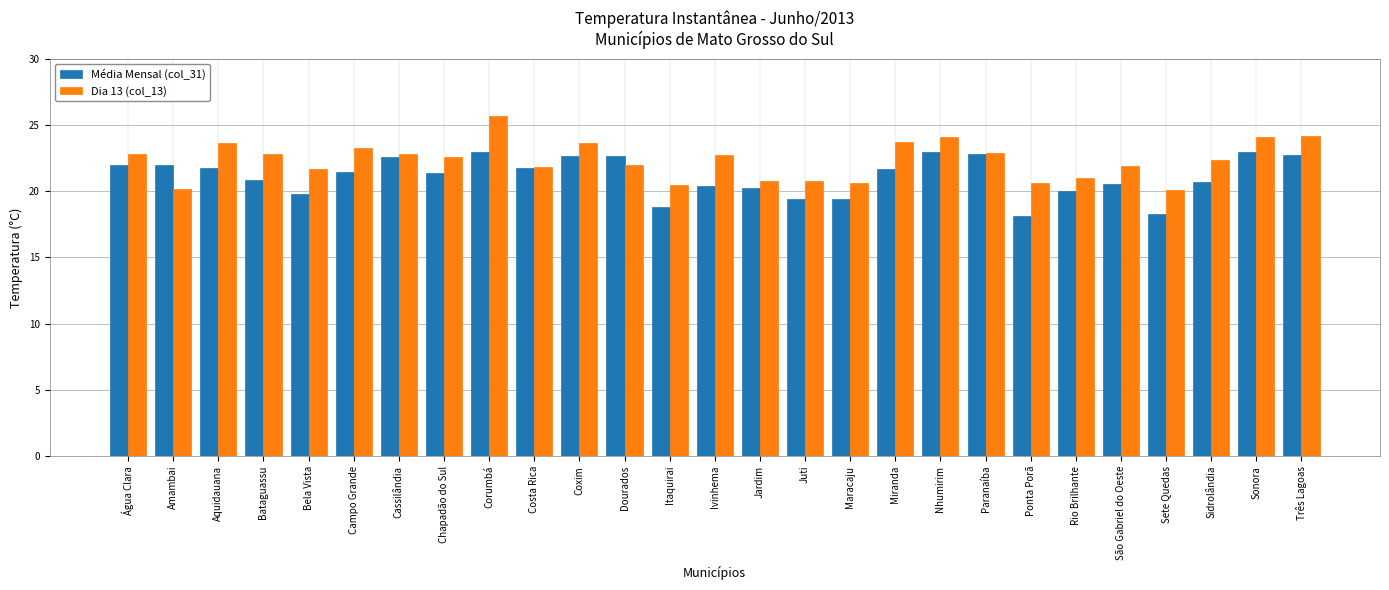

List the series in order of their peak value, lowest first.

Média Mensal (col_31), Dia 13 (col_13)